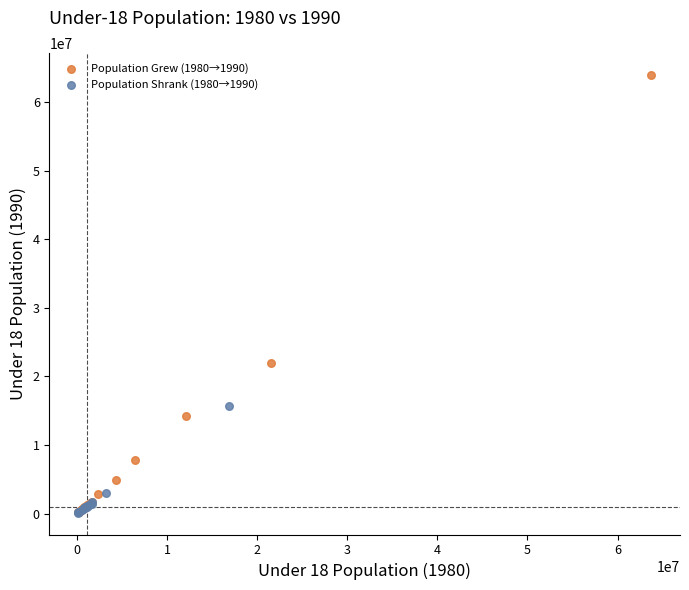

Which series has the widest spread of Y values?

Population Grew (1980→1990)